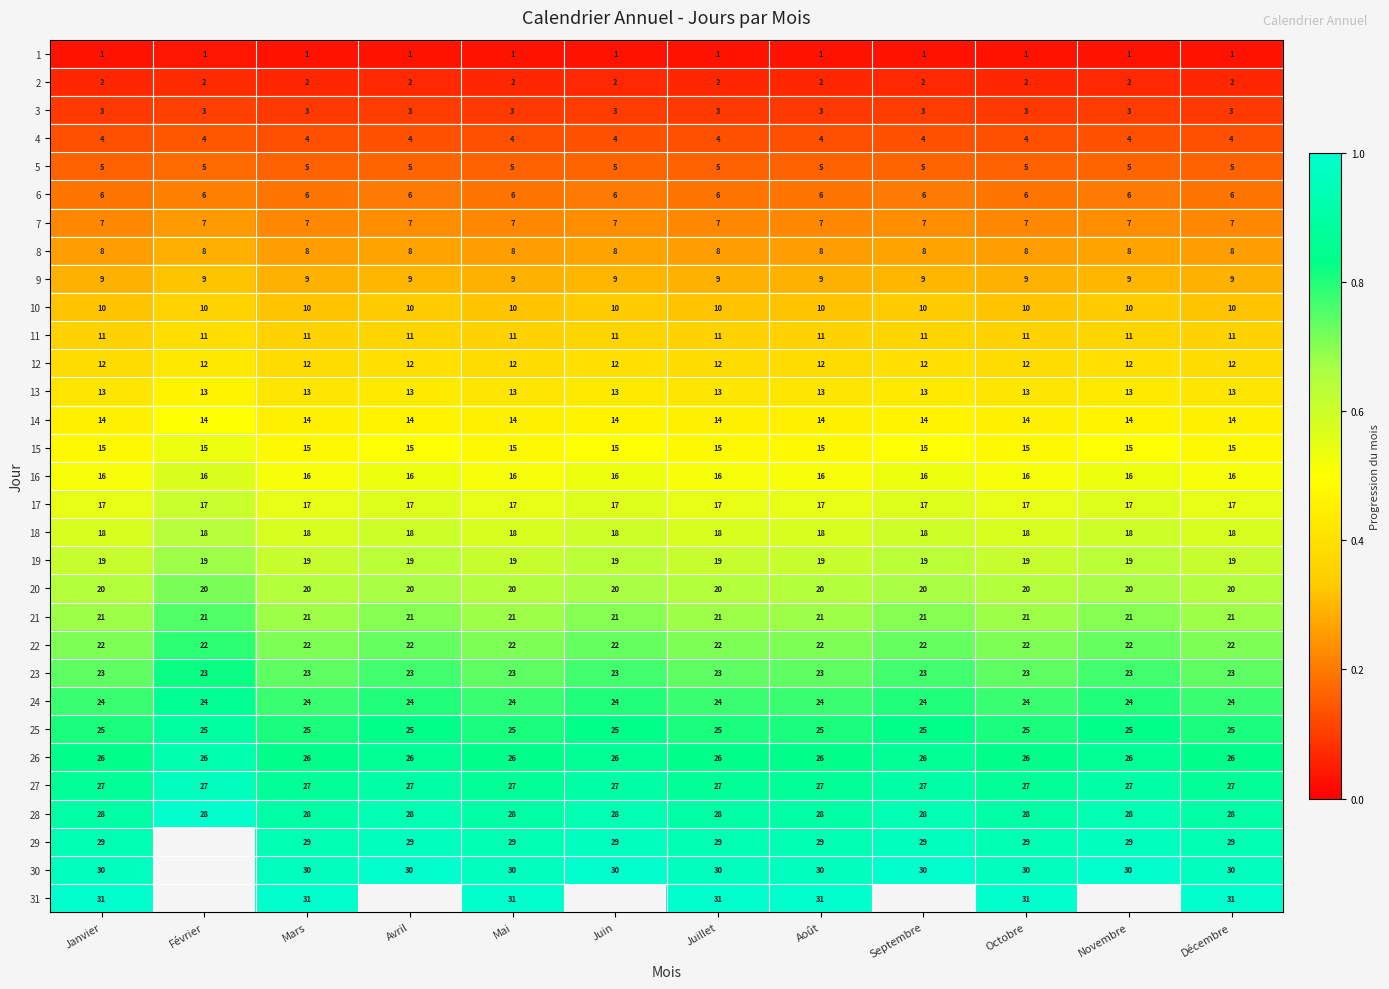

What is the greatest value displayed?

1.0